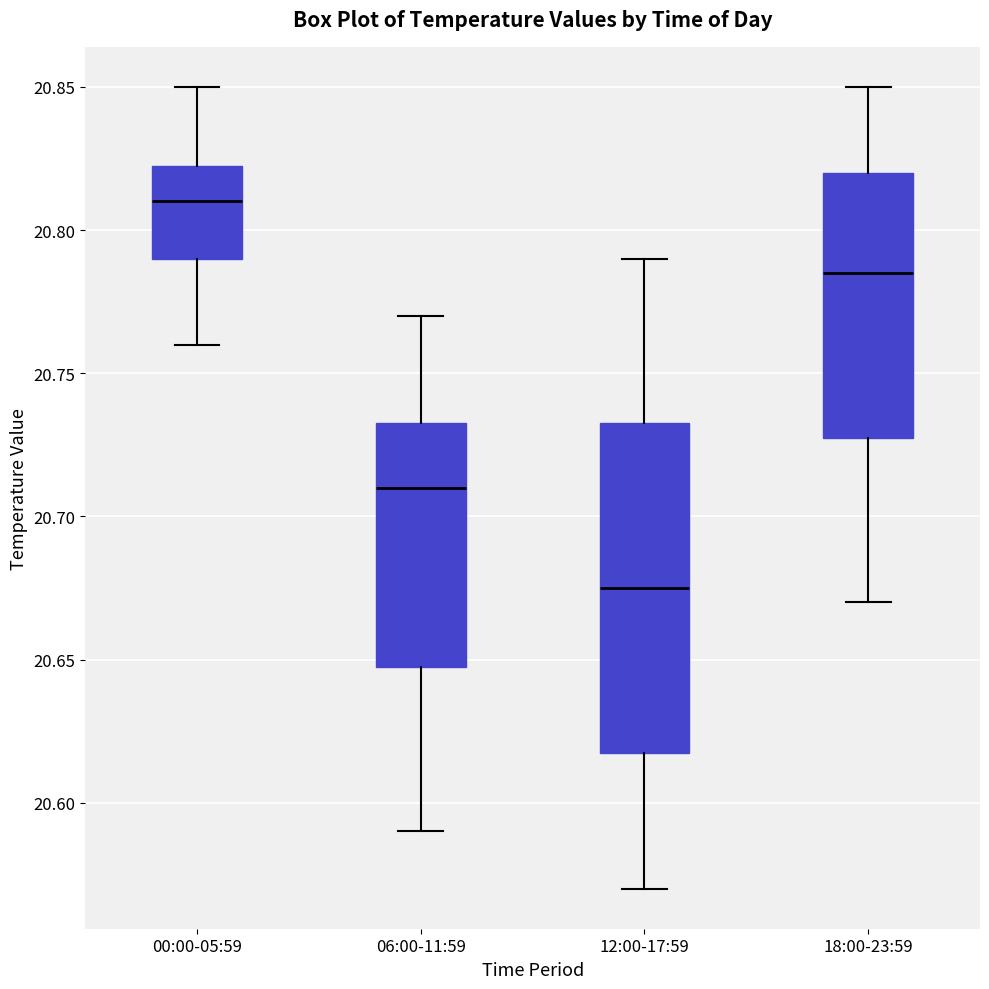

Reading left to right, transcribe this box plot: for each box, give where its median line is, the range the box spans, and where its two whiskers end, as read against the y-axis. The values are not printed on the chart, so give them approximately, as read against the axis.

00:00-05:59: median 20.810, box 20.790 to 20.825, whiskers 20.760 to 20.850
06:00-11:59: median 20.710, box 20.650 to 20.735, whiskers 20.590 to 20.770
12:00-17:59: median 20.675, box 20.620 to 20.735, whiskers 20.570 to 20.790
18:00-23:59: median 20.785, box 20.730 to 20.820, whiskers 20.670 to 20.850